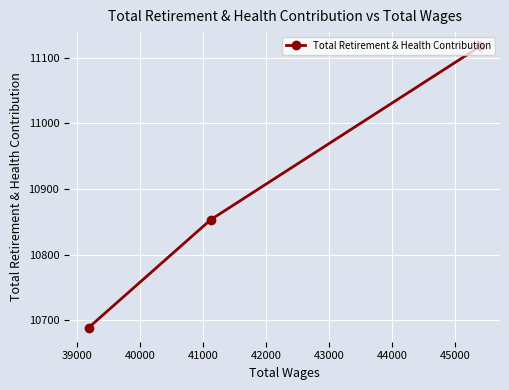

What is the value of the 1st point from the left?

10688.9